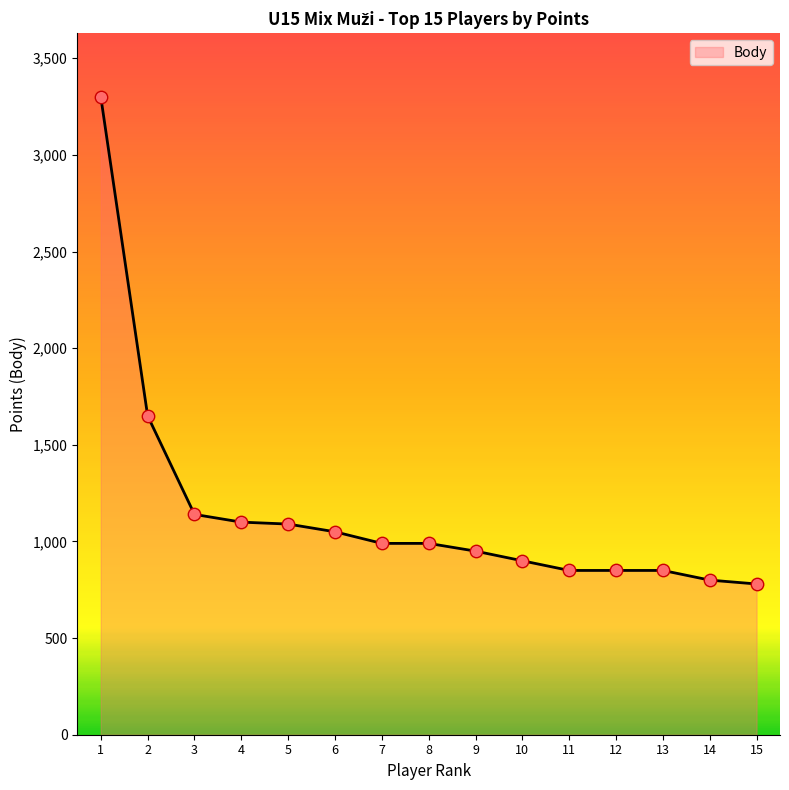

What is the change in value from 2 to 4?

-550